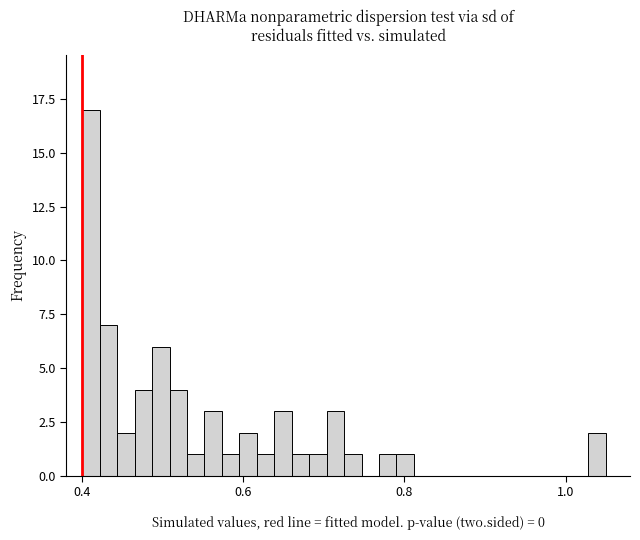

Read against the x-axis, roughly where is the centre of the tallest bar?

0.42